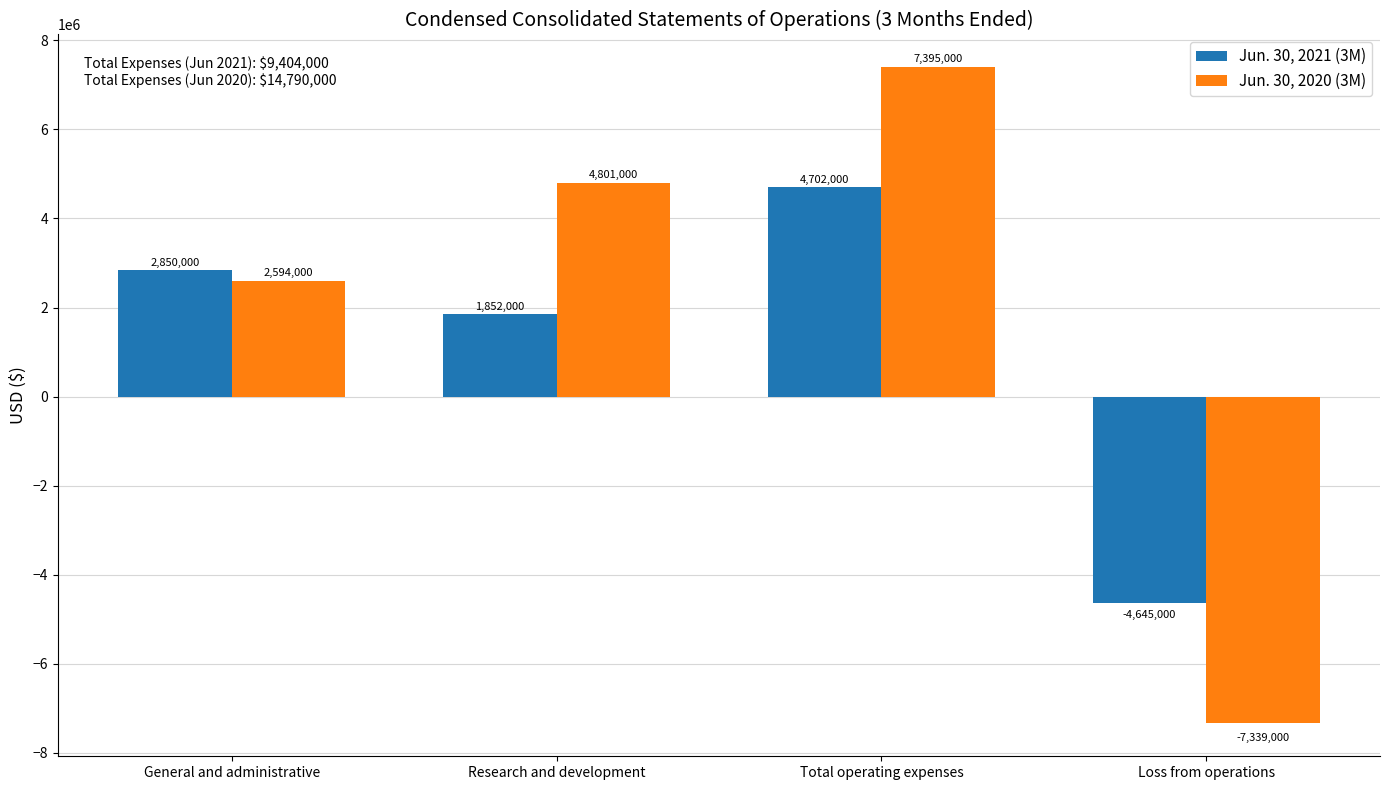

Reading left to right, list all the values displayed in this chart.

Jun. 30, 2021 (3M): General and administrative=2850000	Research and development=1852000	Total operating expenses=4702000	Loss from operations=-4645000
Jun. 30, 2020 (3M): General and administrative=2594000	Research and development=4801000	Total operating expenses=7395000	Loss from operations=-7339000